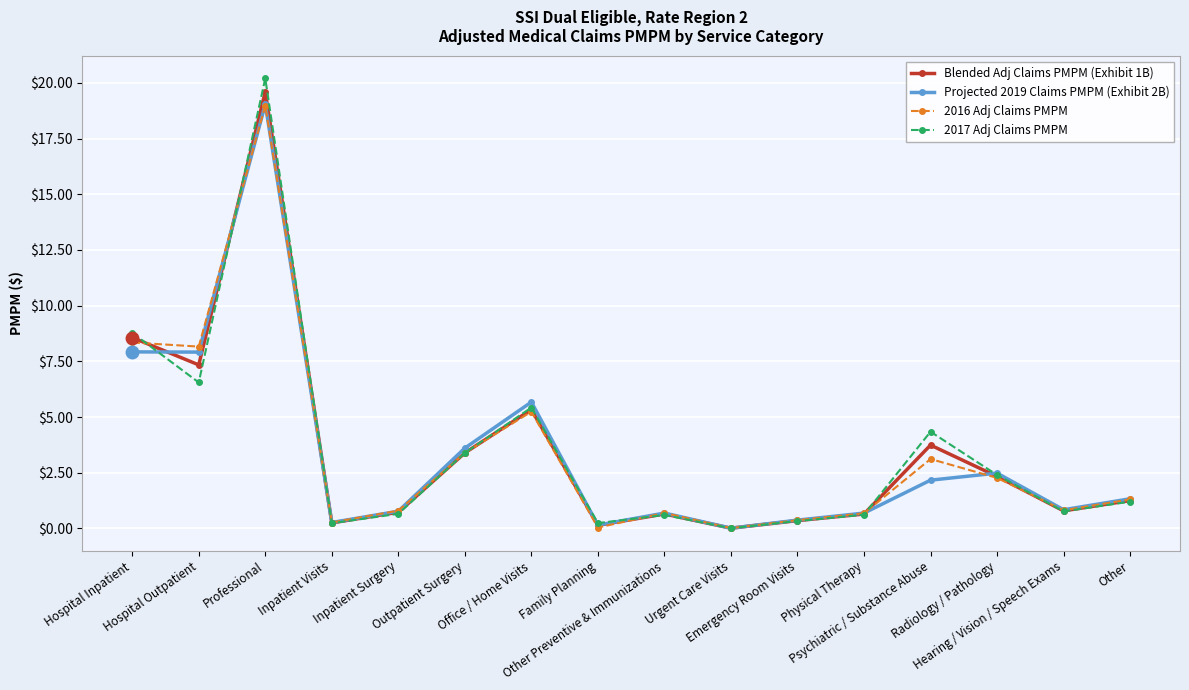

True or false: Projected 2019 Claims PMPM (Exhibit 2B) has more than 1 interior local peaks.

True